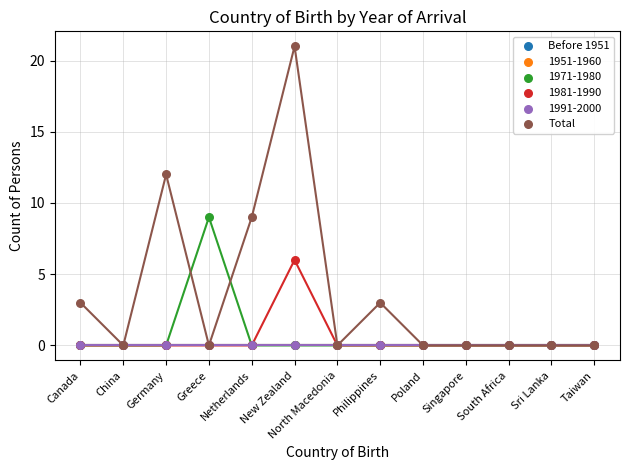

Which series contains the lowest Y value?

Before 1951